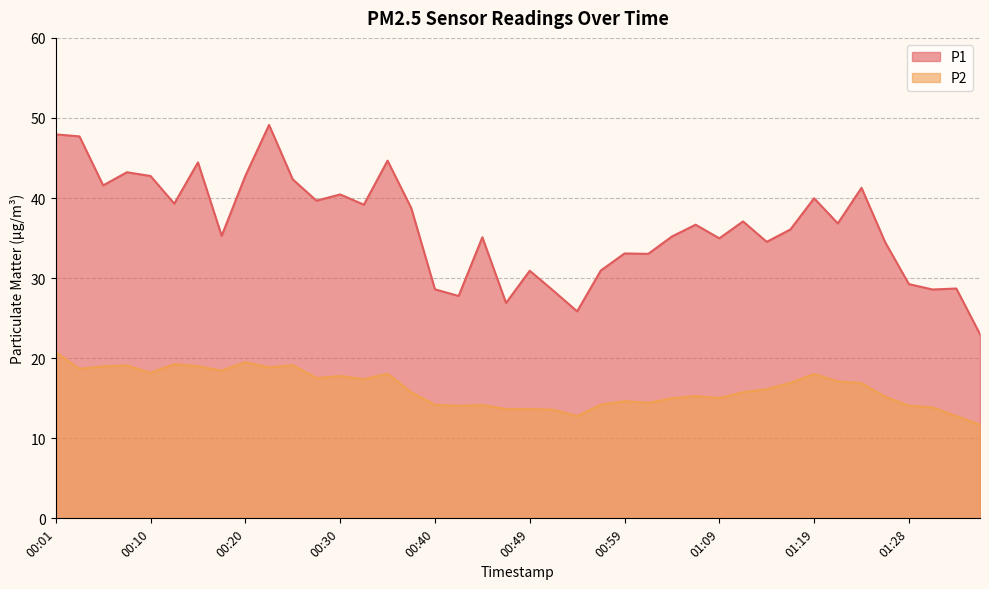

True or false: P1 and P2 intersect in this chart.

False